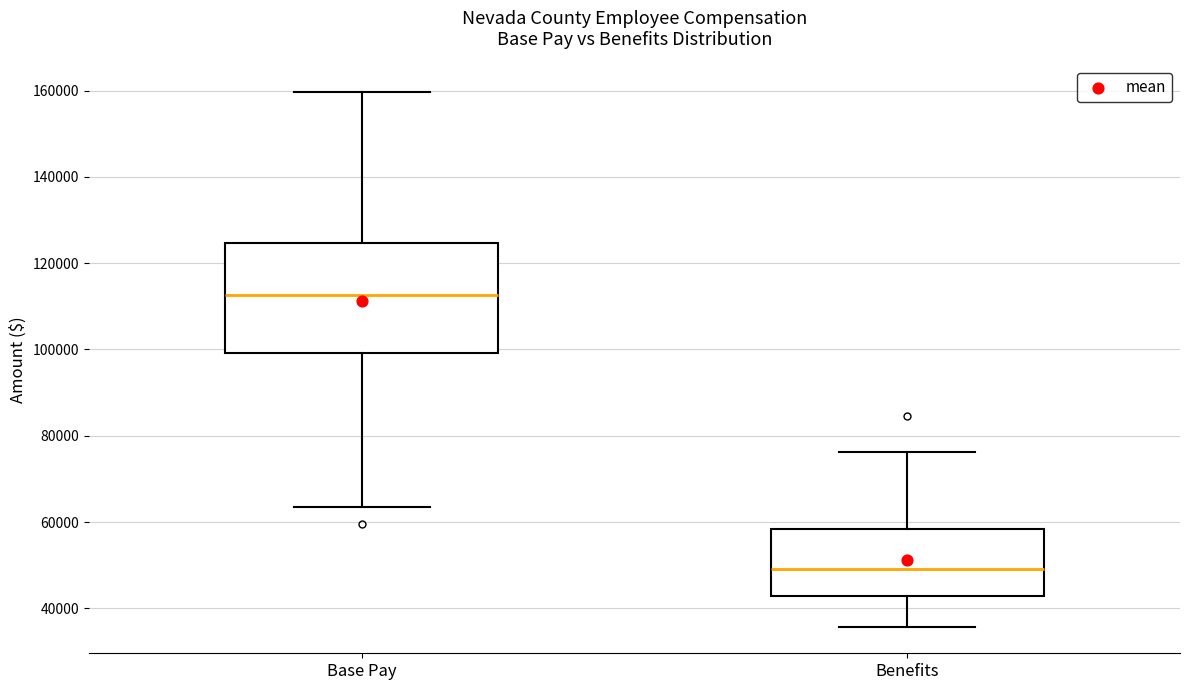

Comparing the boxes themselves (not the whiskers), which one is the tallest?

Base Pay